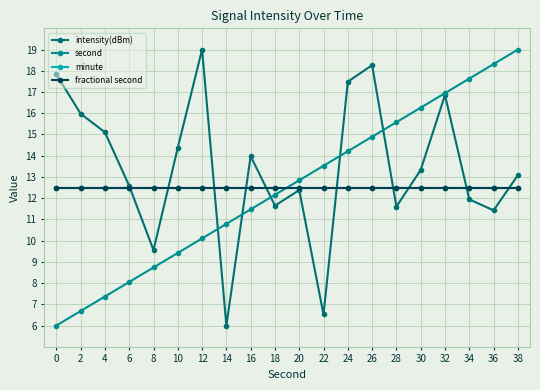

The value of second at 38 is 19.0. True or false?

True